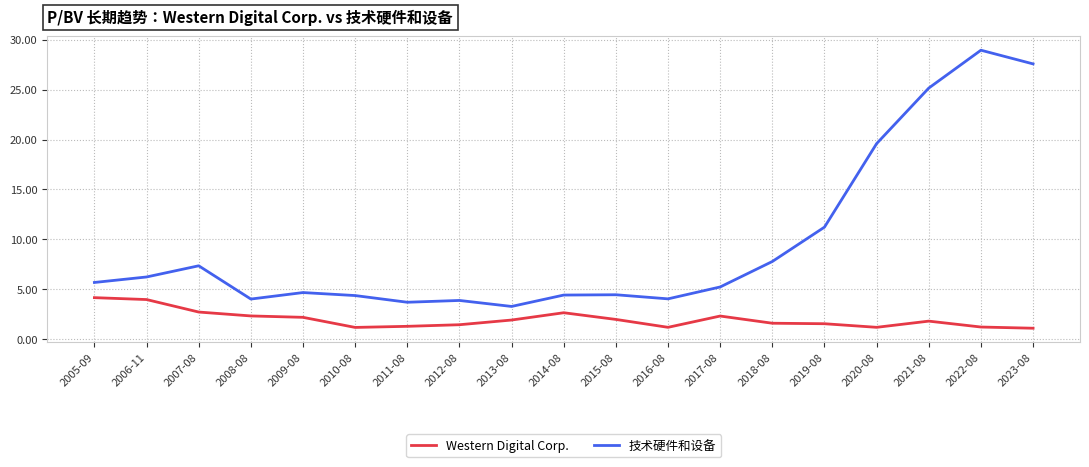

What is the maximum value shown in the chart?

28.9